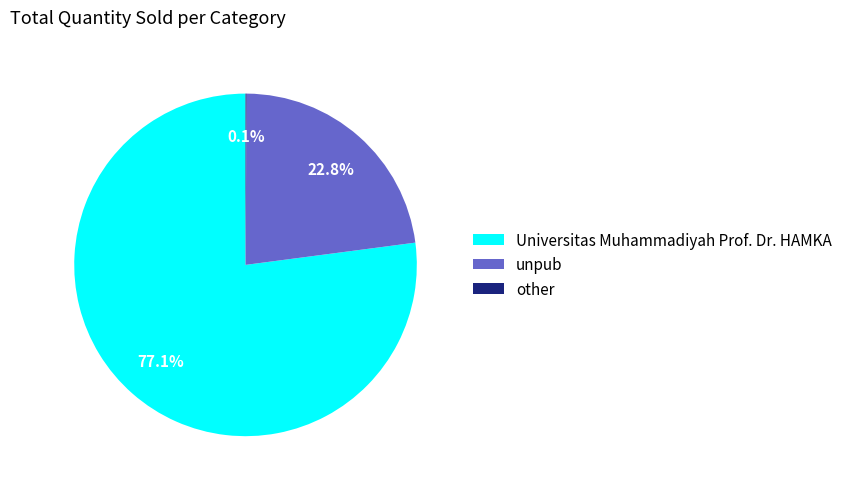

What is the largest slice in the pie chart?

Universitas Muhammadiyah Prof. Dr. HAMKA